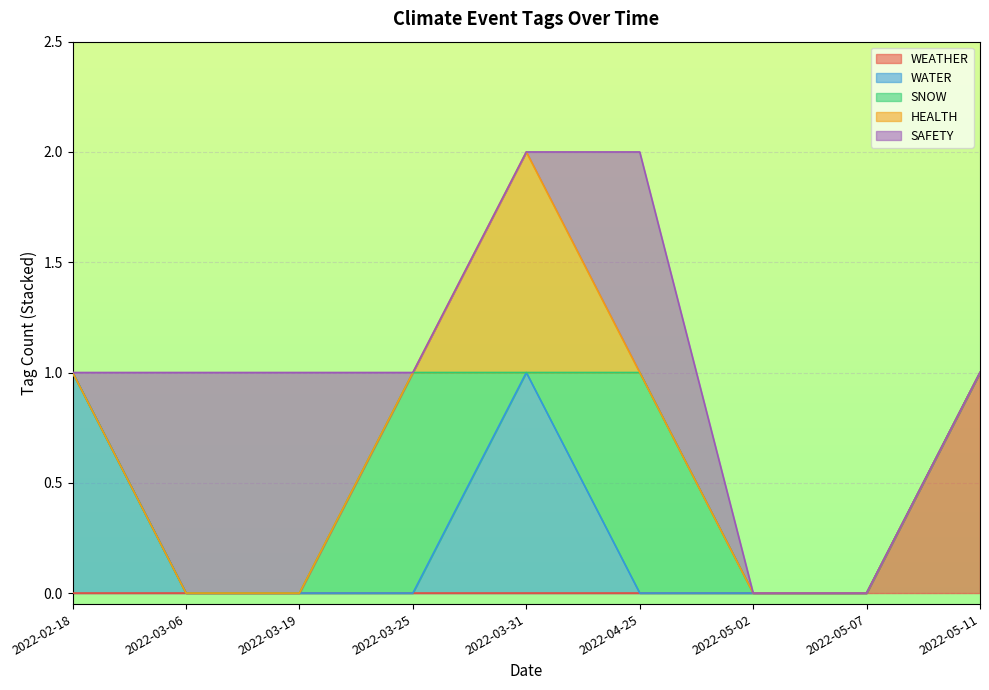

True or false: WEATHER and HEALTH cross at least once.

False